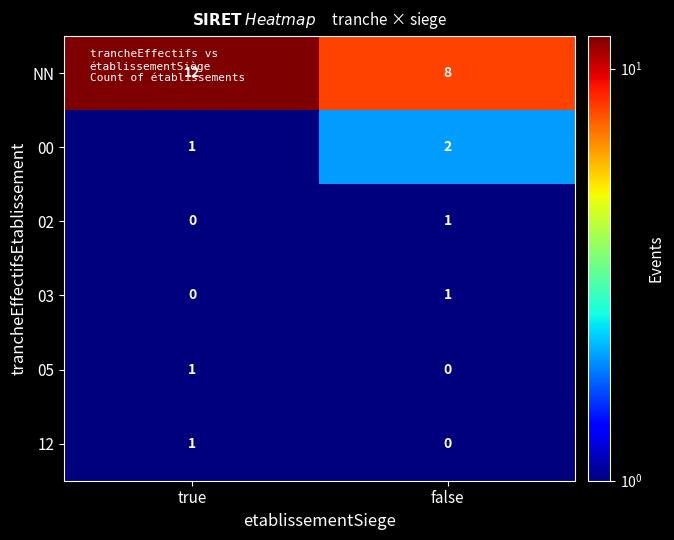

What is the sum of the NN values at true and false?

20